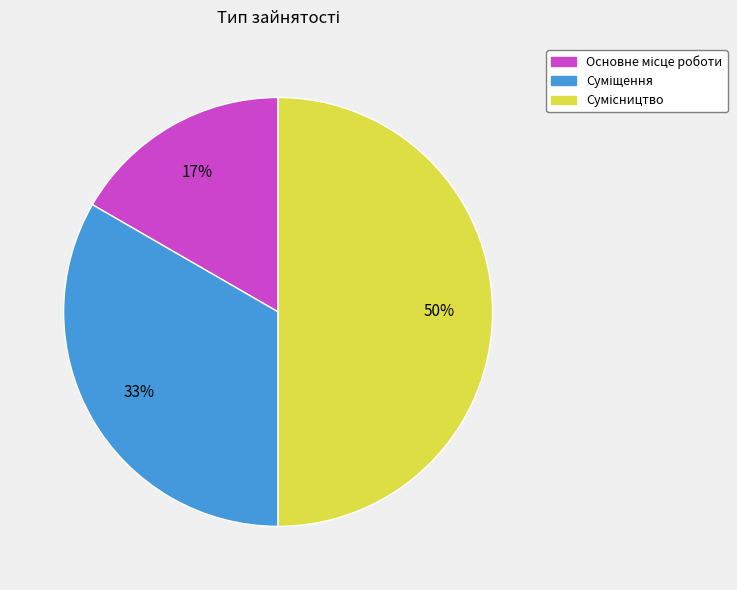

To the nearest percent, what is the difference between the largest and smallest slice percentages?

33%